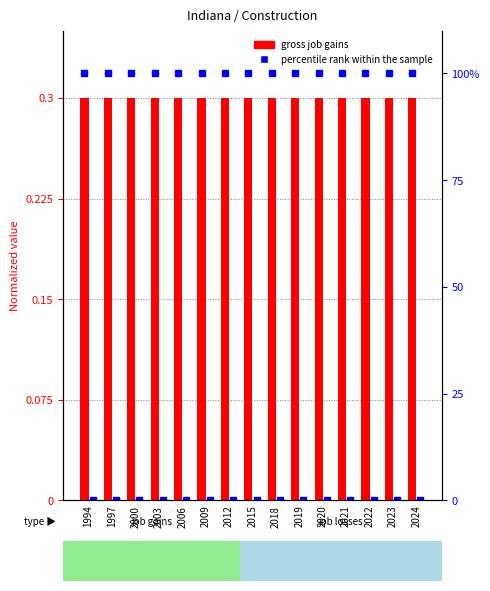

What is the total value across all series at 2003?

100.3